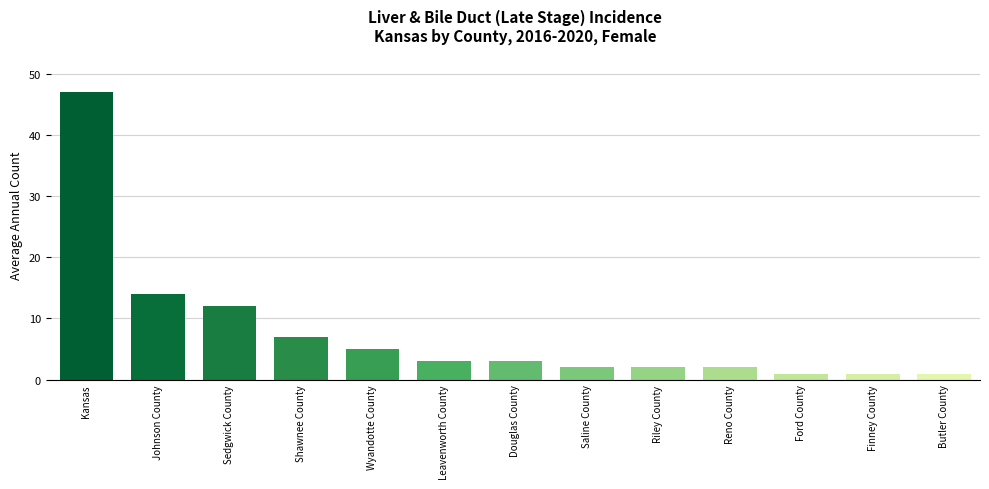

Which category has the highest value across all series?

Kansas